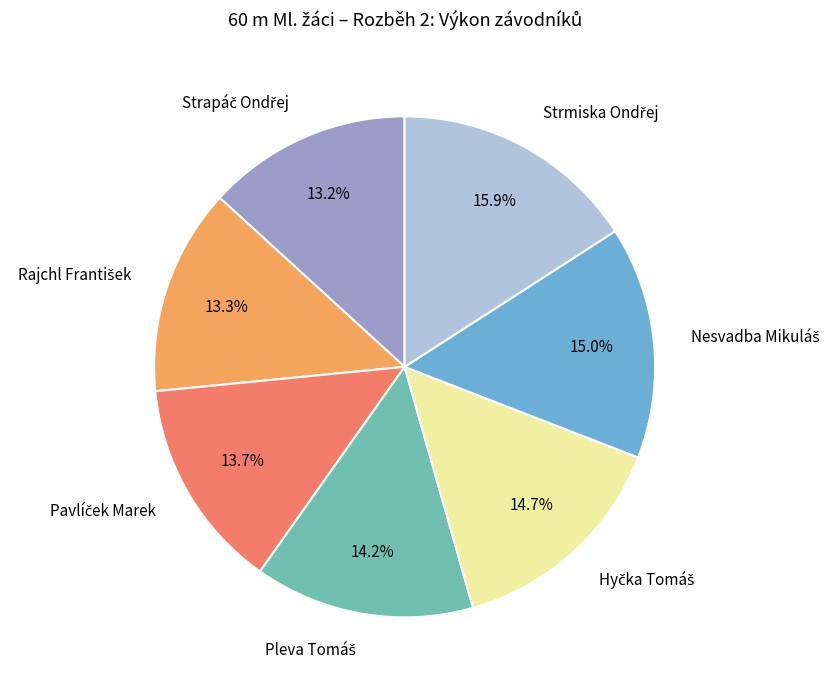

Is there any slice that represents more than half of the pie?

No